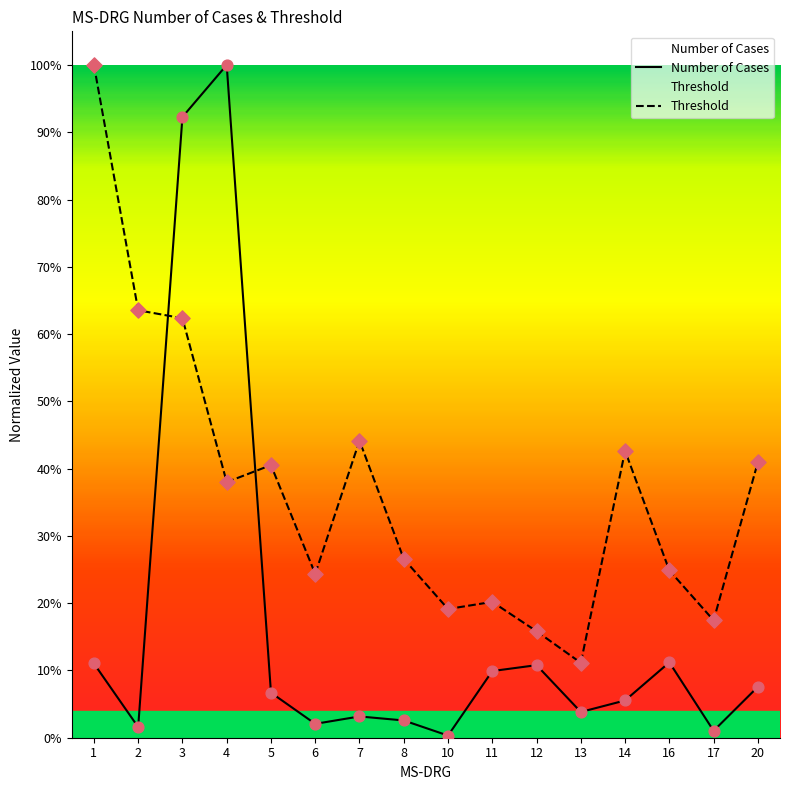

What is the total value across all series at 11?

0.3